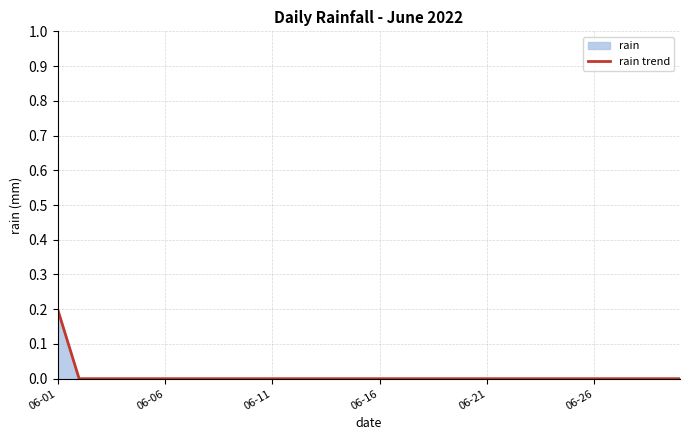

Which category has the highest value across all series?

06-01